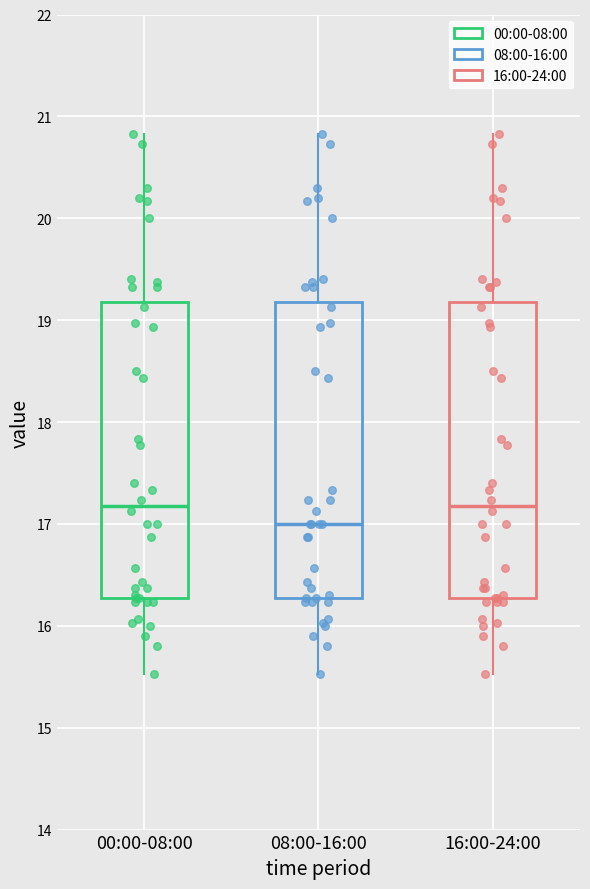

Reading left to right, transcribe this box plot: for each box, give where its median line is, the range the box spans, and where its two whiskers end, as read against the y-axis. The values are not printed on the chart, so give them approximately, as read against the axis.

00:00-08:00: median 17.2, box 16.3 to 19.2, whiskers 15.5 to 20.8
08:00-16:00: median 17.0, box 16.3 to 19.2, whiskers 15.5 to 20.8
16:00-24:00: median 17.2, box 16.3 to 19.2, whiskers 15.5 to 20.8